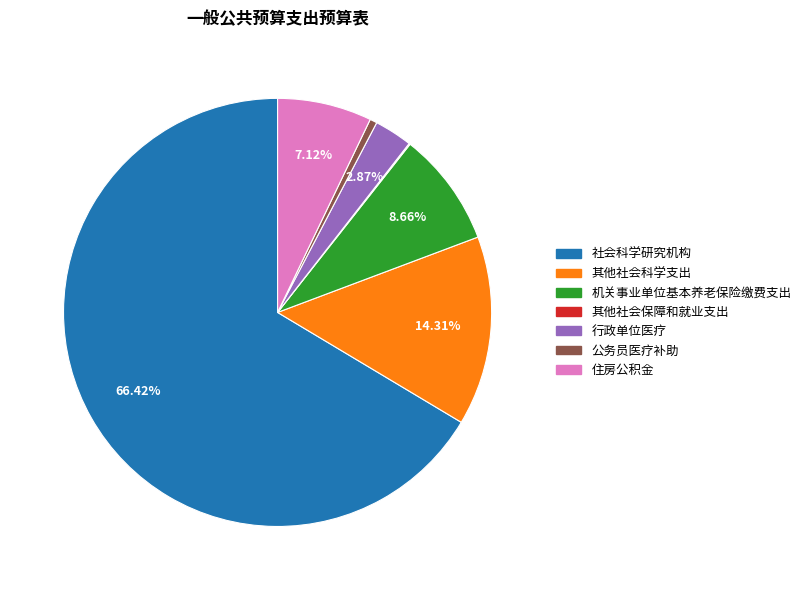

Do 机关事业单位基本养老保险缴费支出 and 行政单位医疗 together represent more than half of the pie?

No